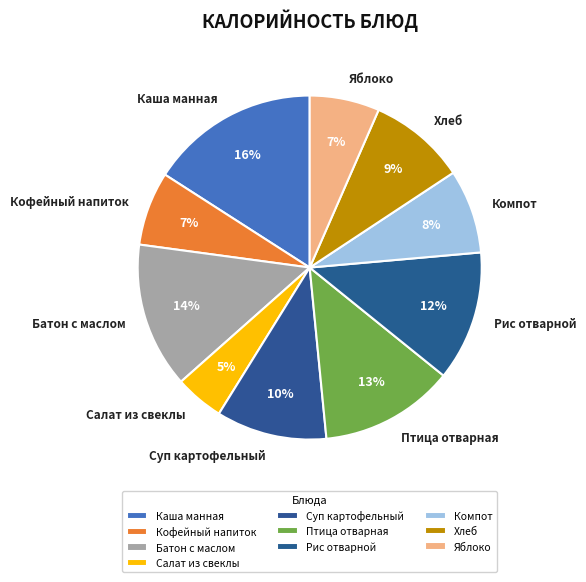

Between Кофейный напиток and Салат из свеклы, which is larger?

Кофейный напиток